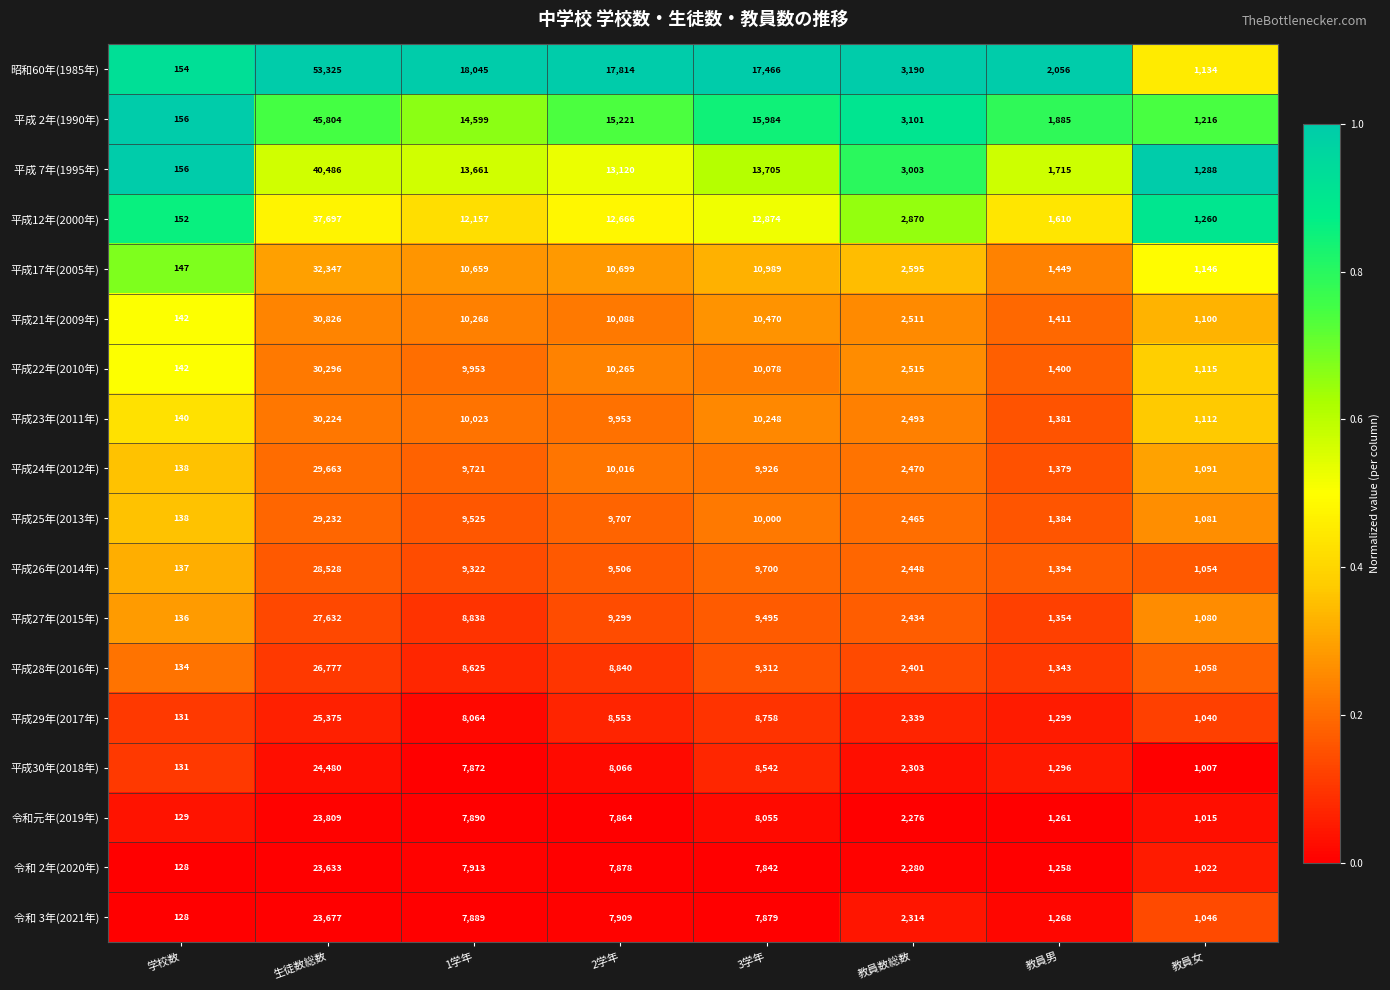

Which series changed the most between 学校数 and 教員男?

昭和60年(1985年)